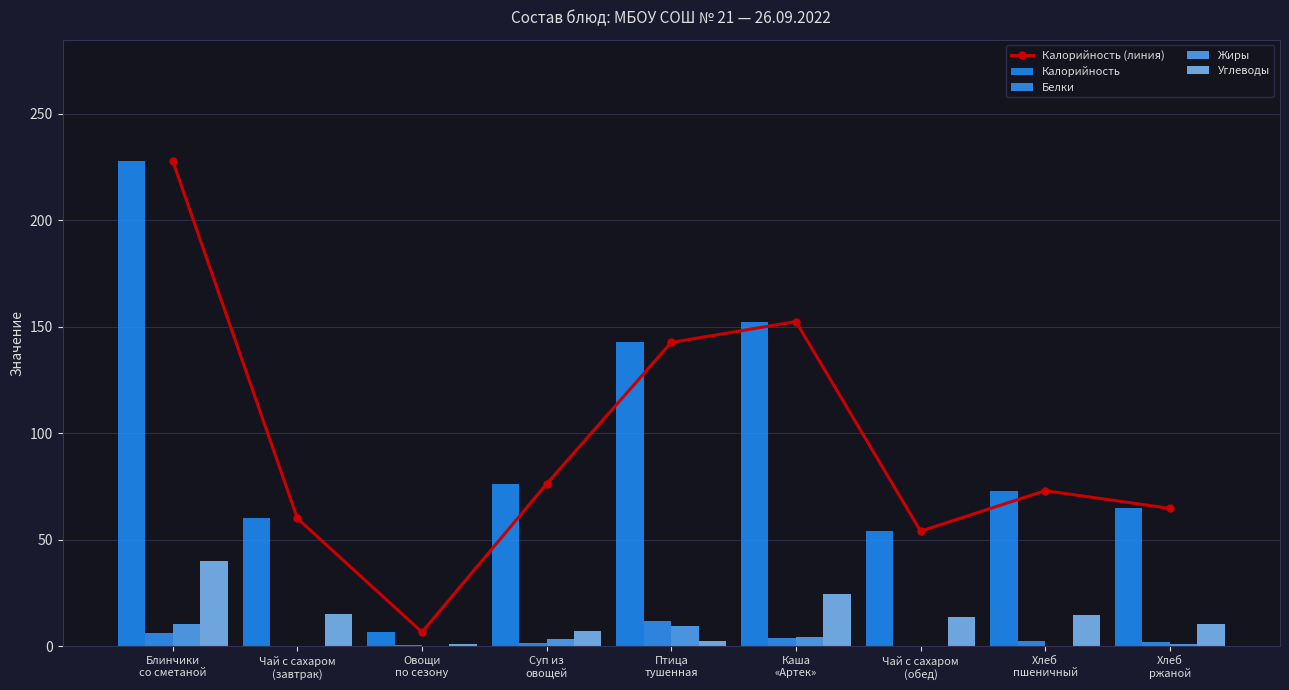

What is the sum of all Калорийность (линия) values?

857.3